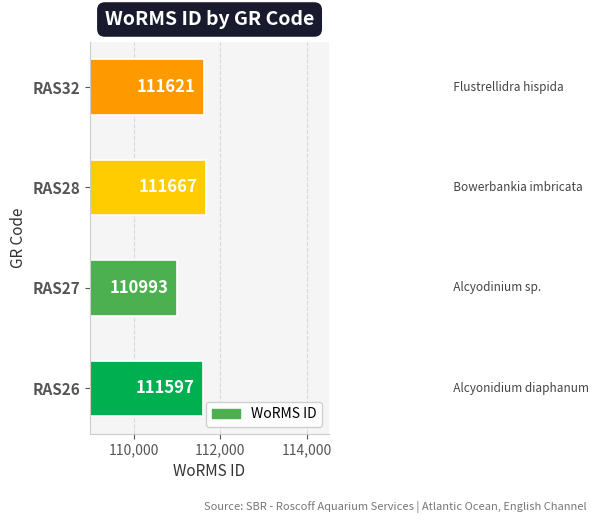

Reading top to bottom, extract all data points from this chart.

111621	111667	110993	111597